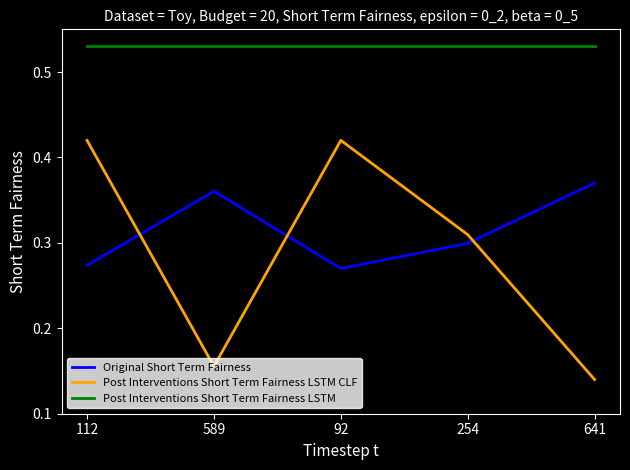

Which series ends up on top after the final intersection of Post Interventions Short Term Fairness LSTM CLF and Original Short Term Fairness?

Original Short Term Fairness